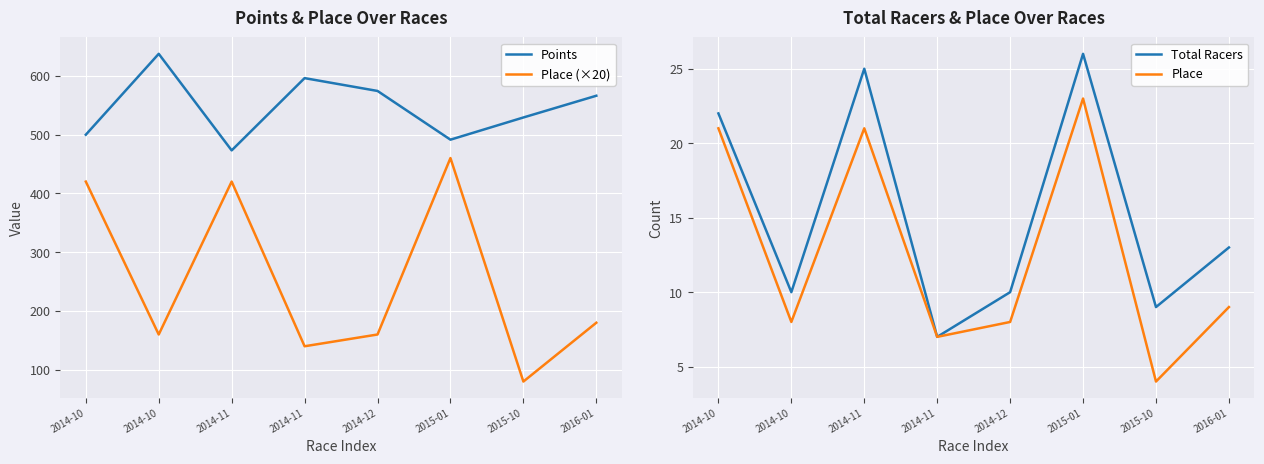

What is the smallest value displayed?

4.0